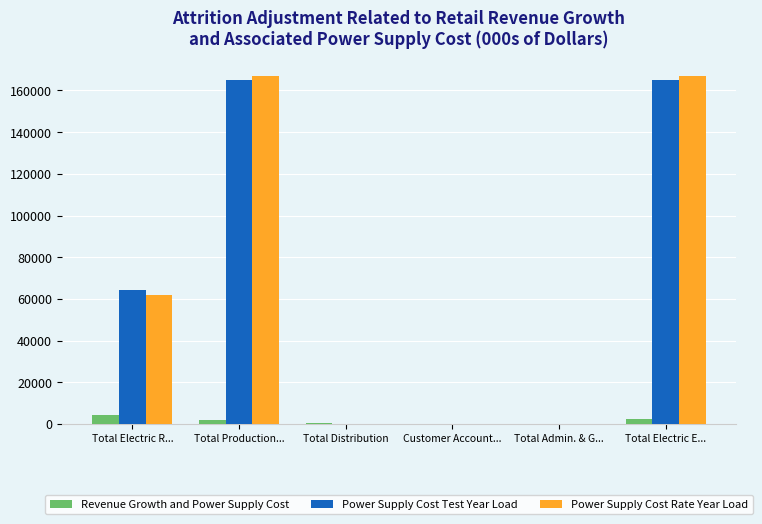

How many groups of bars are there?

6